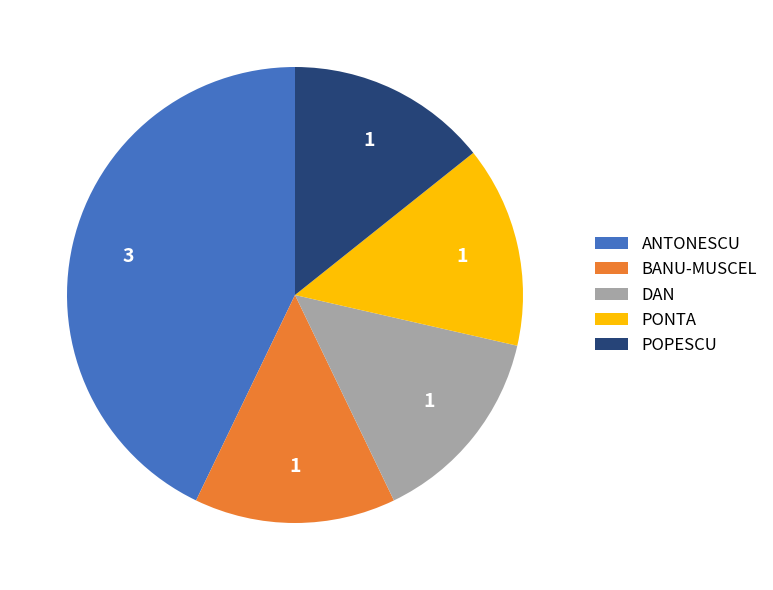

Is BANU-MUSCEL the majority of the pie?

No